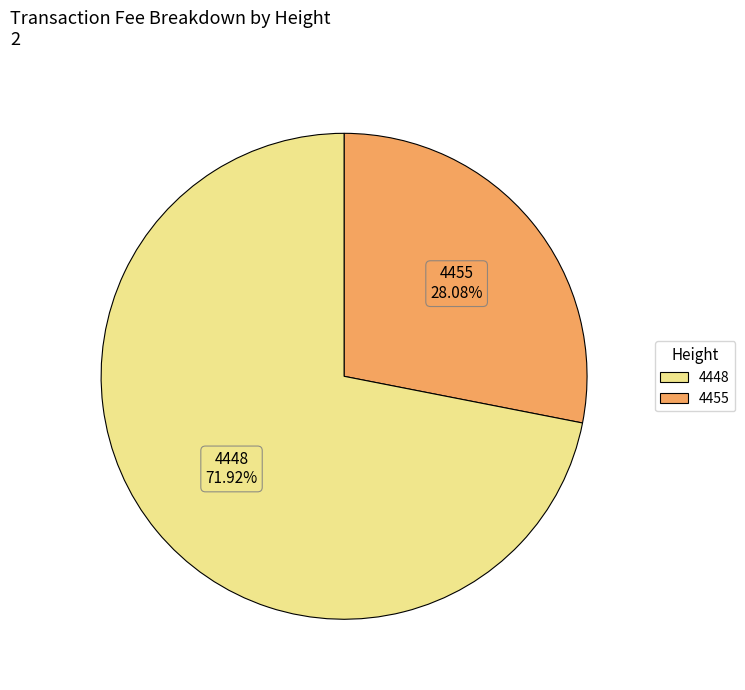

To the nearest percent, what portion does 4455 represent?

28%